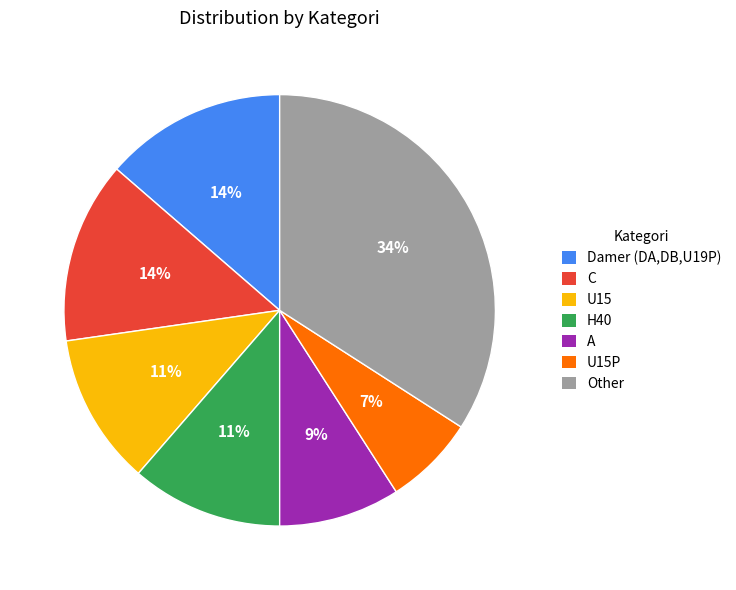

Is there a majority slice in this chart?

No